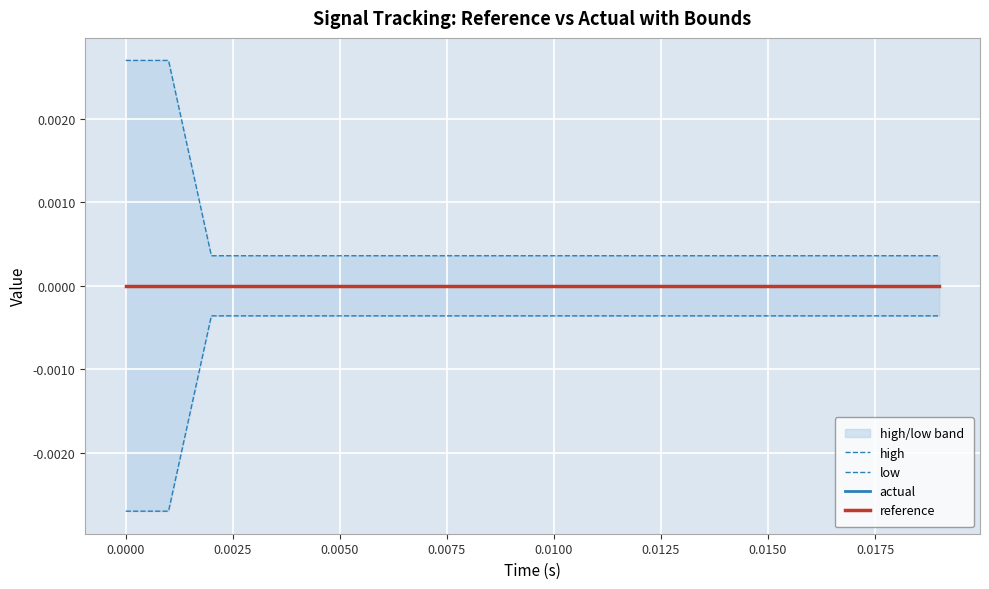

How many lines are shown in the chart?

4